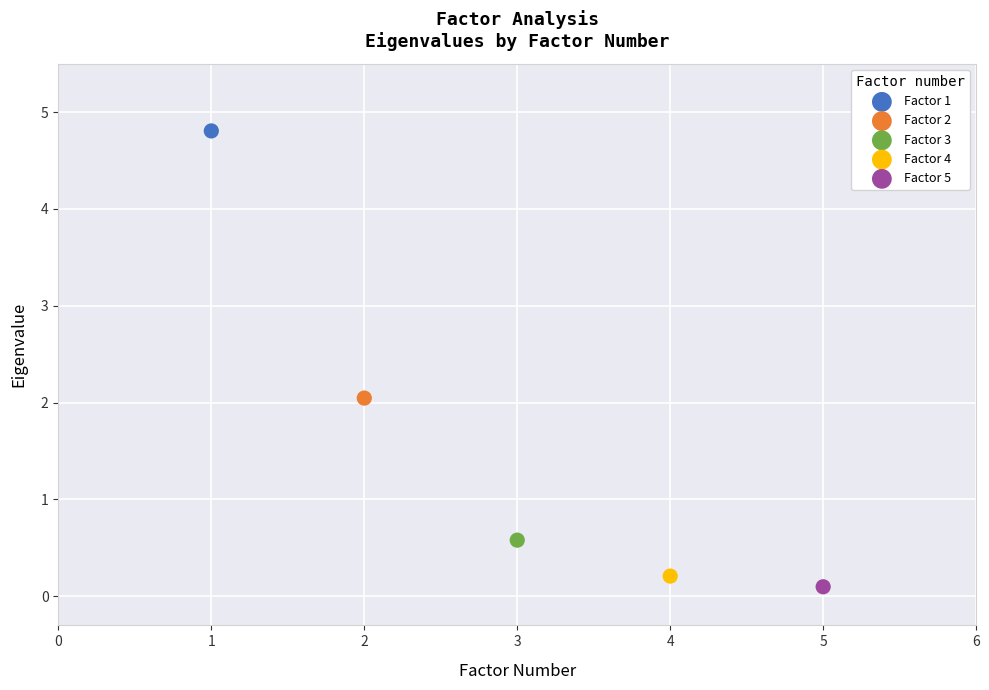

Which series contains the highest Y value?

Factor 1